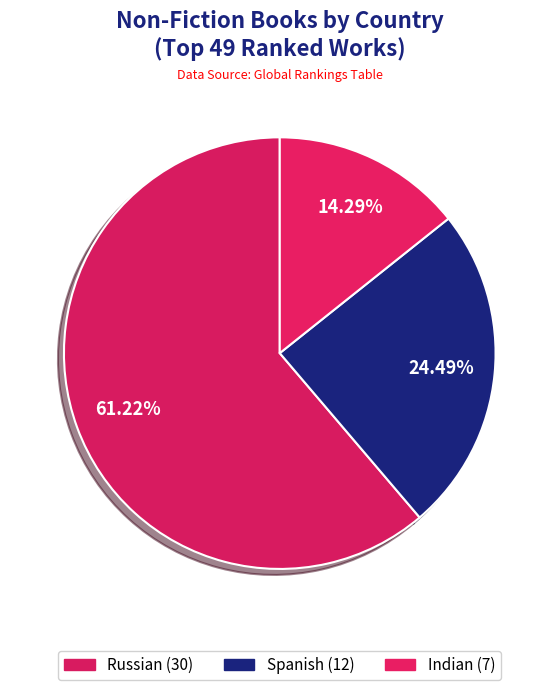

How many segments does this pie chart have?

3